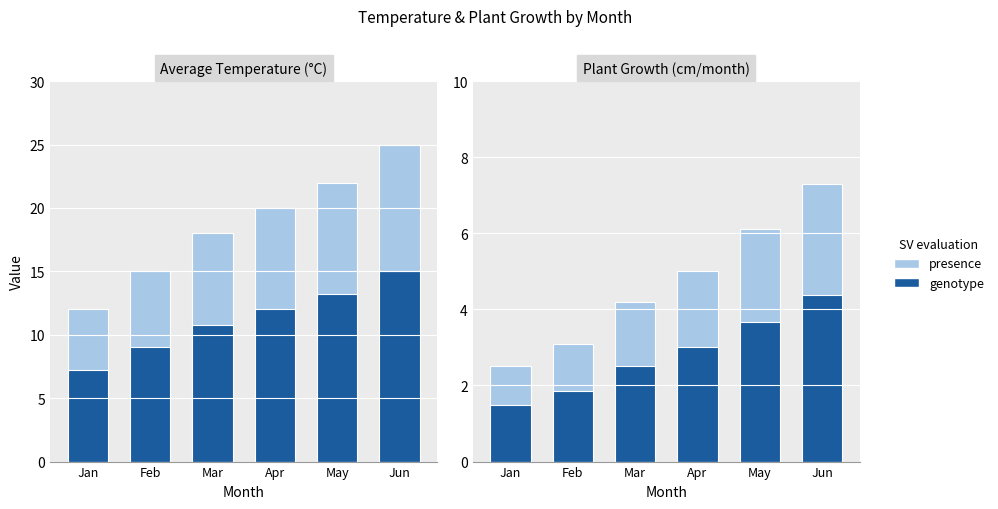

Where does the genotype series first go above 3?

May